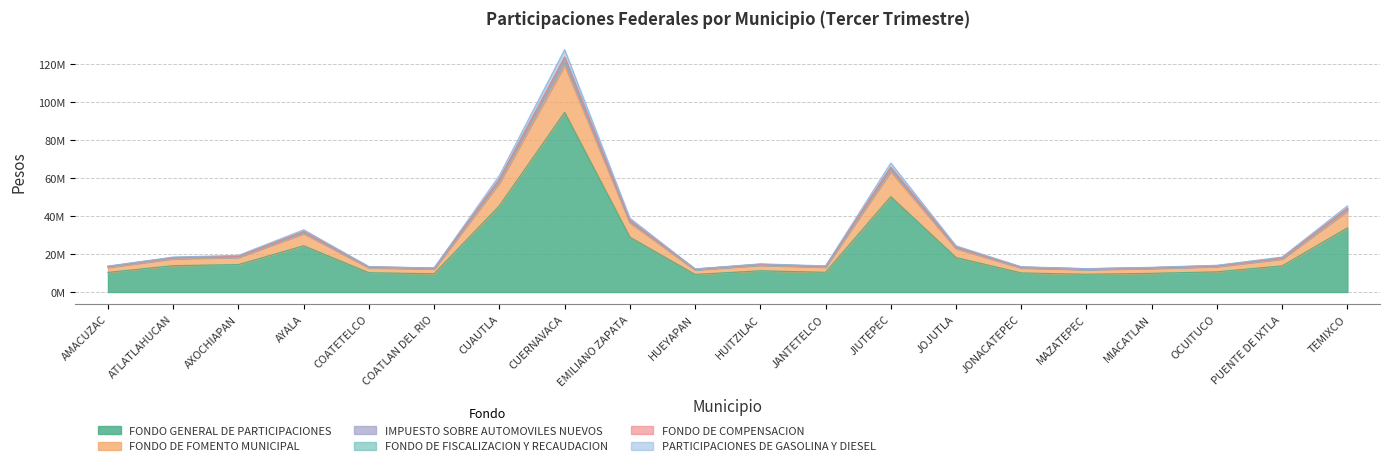

The FONDO DE FISCALIZACION Y RECAUDACION series shows 78938191 at TEMIXCO. True or false?

False